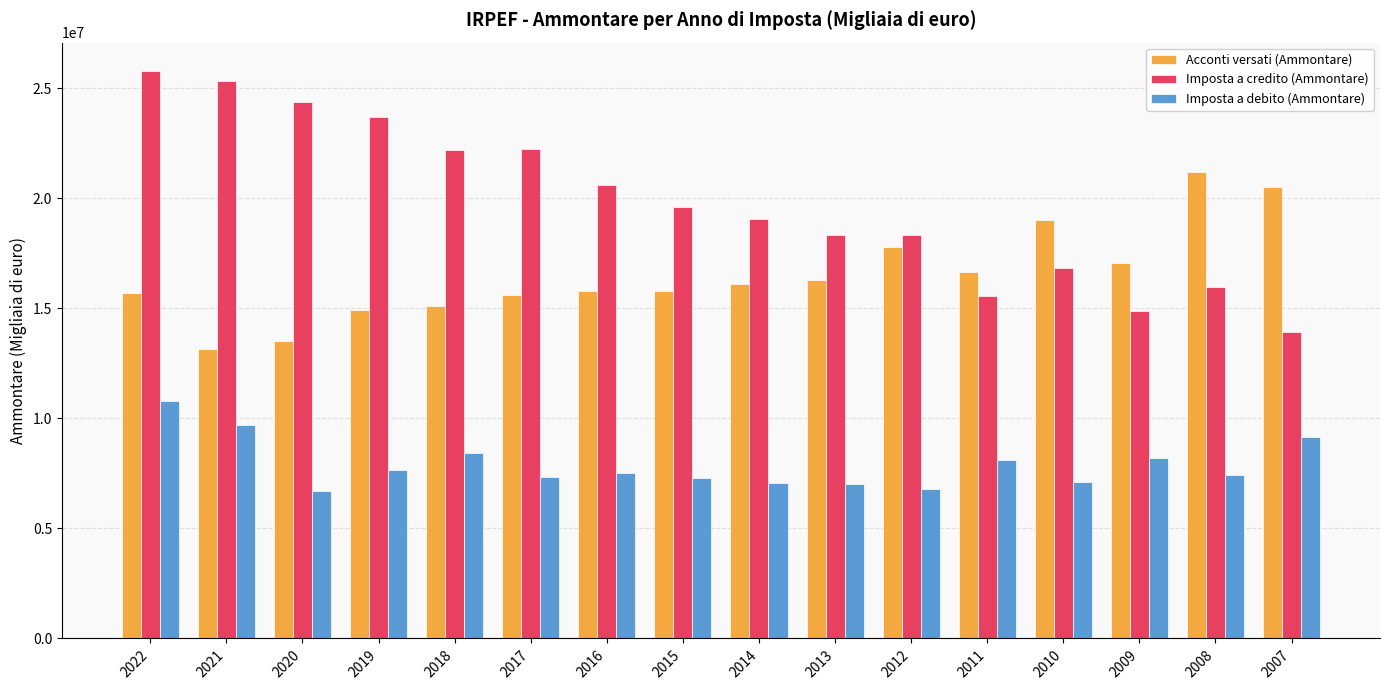

How many values in the Acconti versati (Ammontare) series are below 16104351?

8